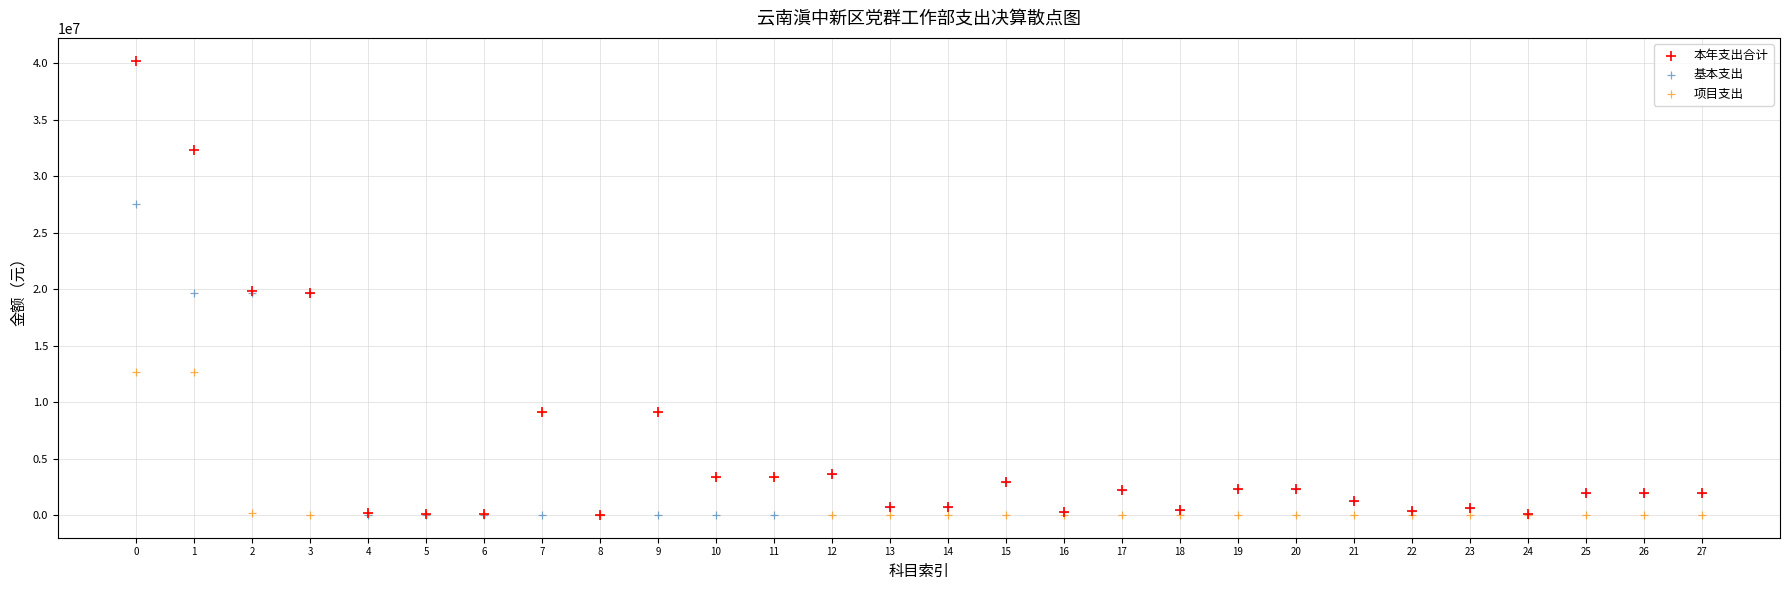

Which series has the widest spread of Y values?

本年支出合计